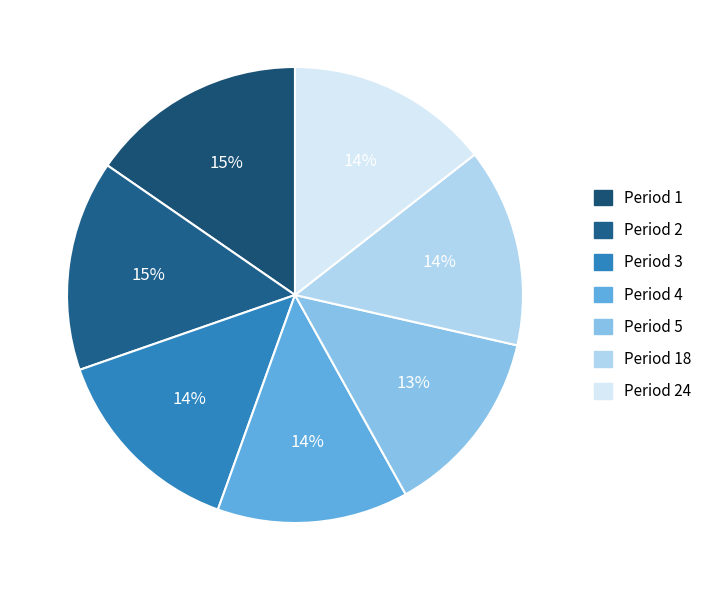

How many slices are in this pie chart?

7